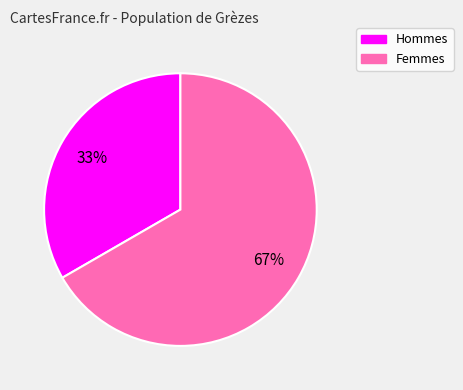

Does any single category account for the majority?

Yes